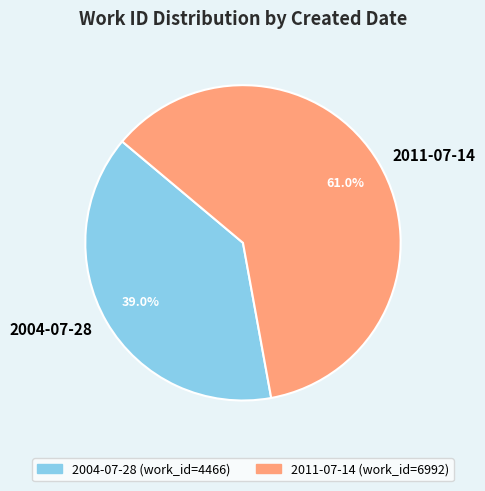

Count the number of slices in the pie.

2